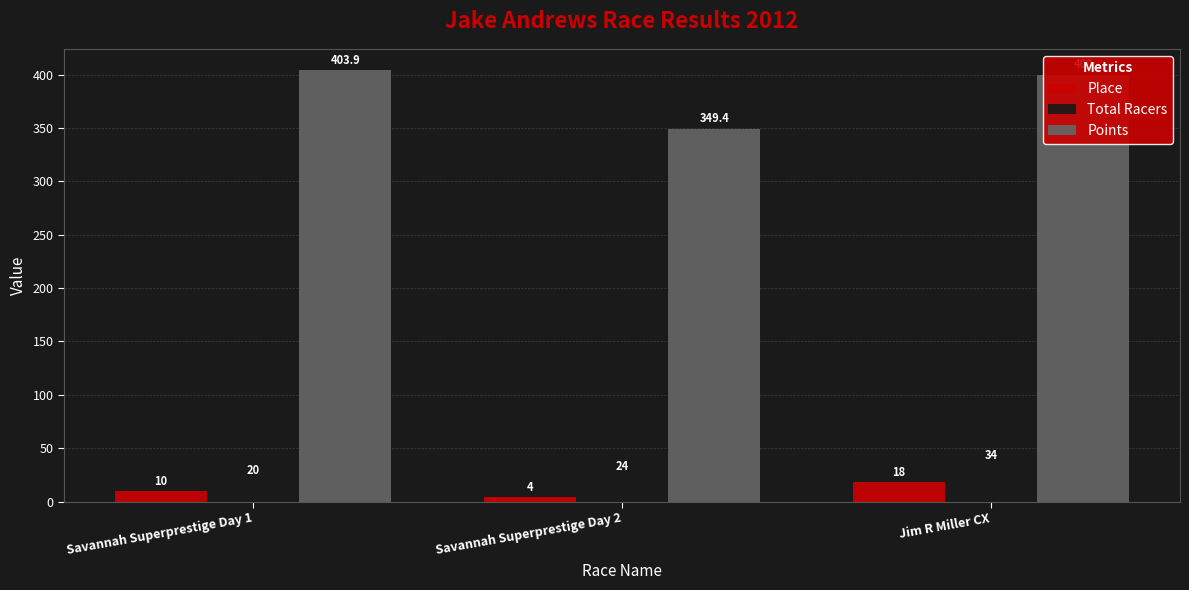

What is the spread (max minus min) of values at Jim R Miller CX?

382.0